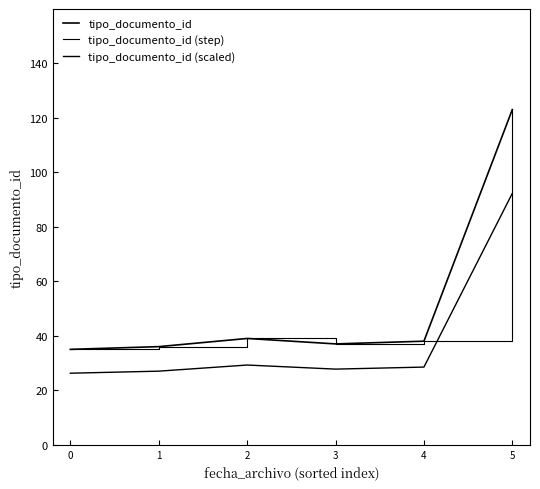

How many data points in tipo_documento_id (step) are less than 38?

3